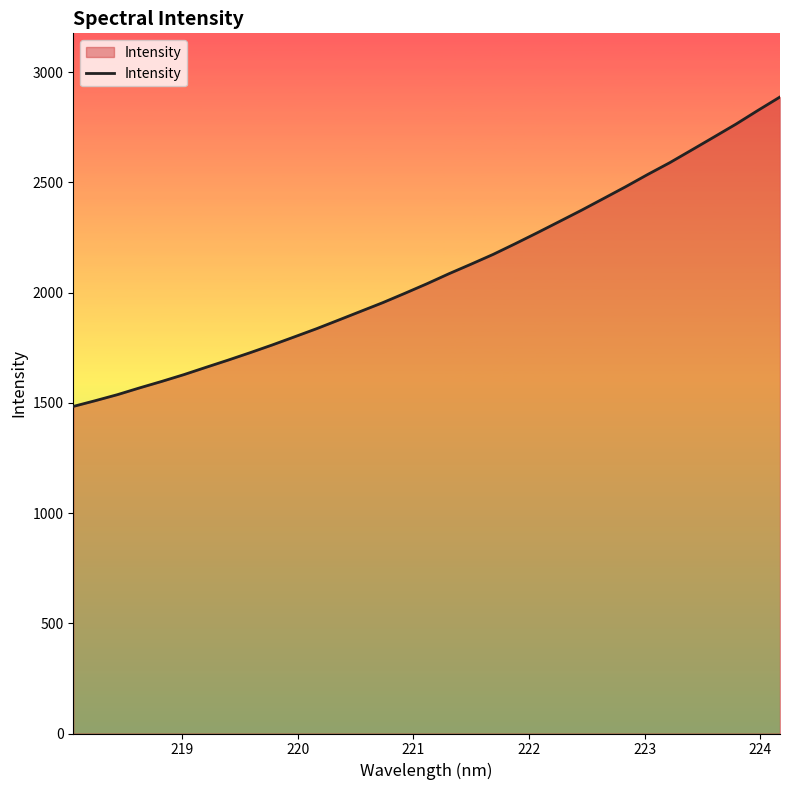

What is the maximum value shown in the chart?

2887.1